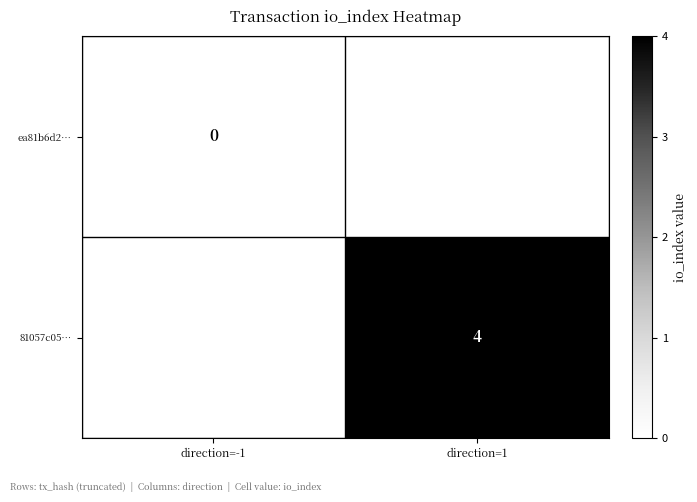

List the series in order of their overall mean, lowest first.

ea81b6d2…, 81057c05…